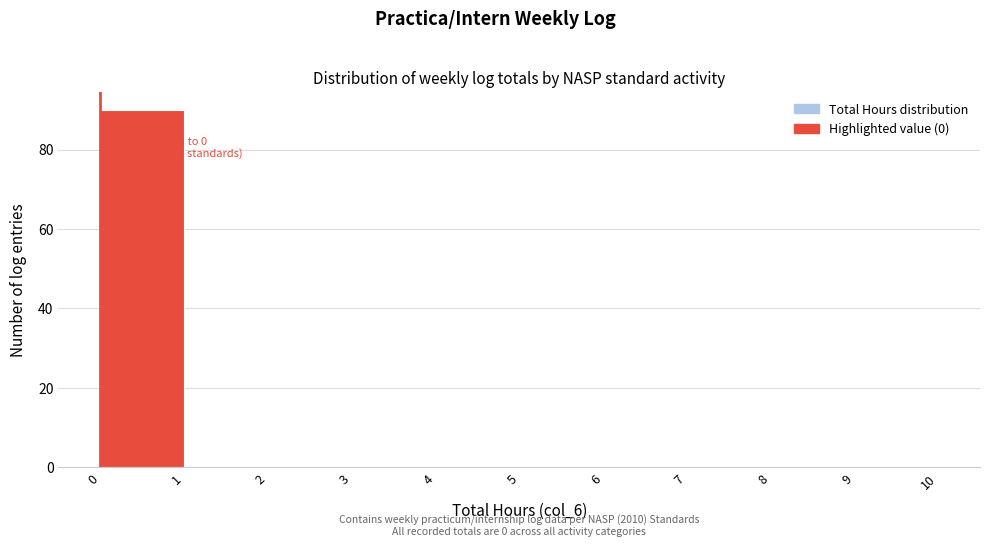

Over which range of the x-axis is the bar tallest?

0 to 1